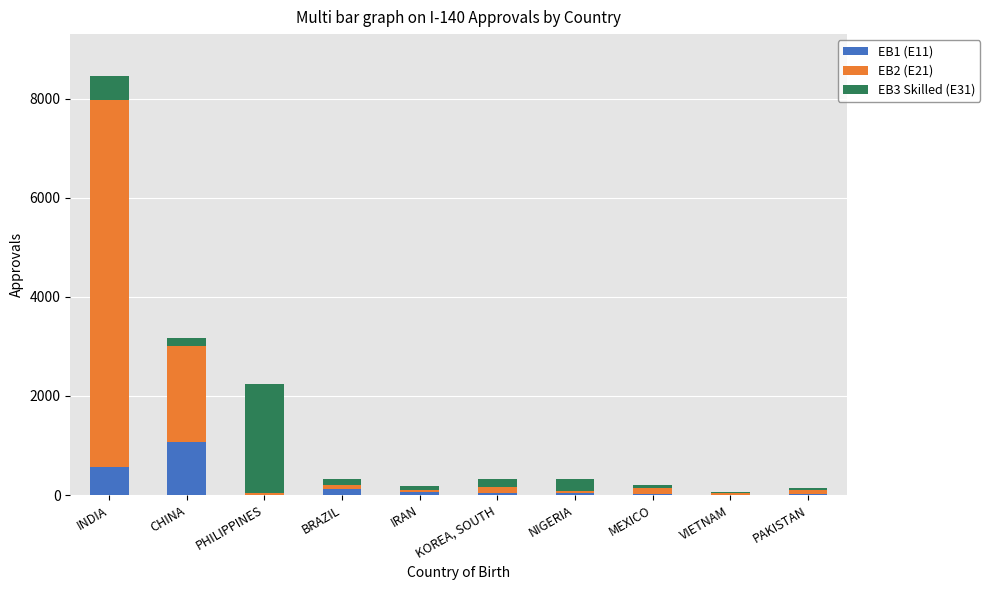

Is it true that EB1 (E11) equals 1597 at CHINA?

False